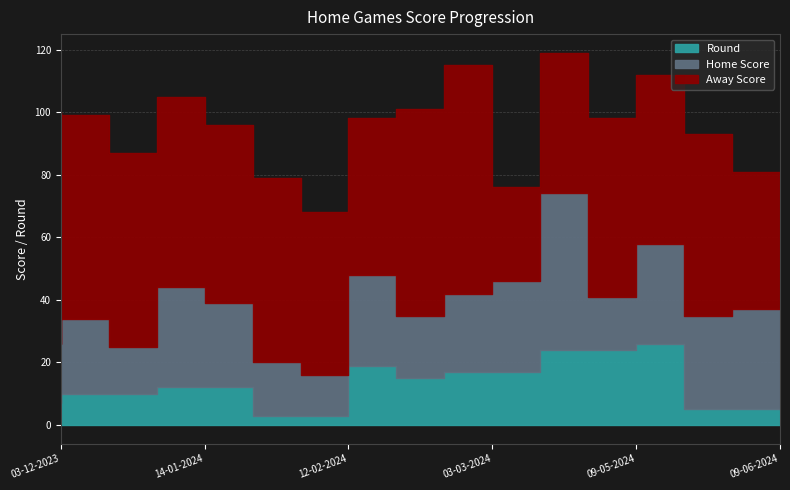

The value of Away Score at 03-12-2023 is 42. True or false?

False